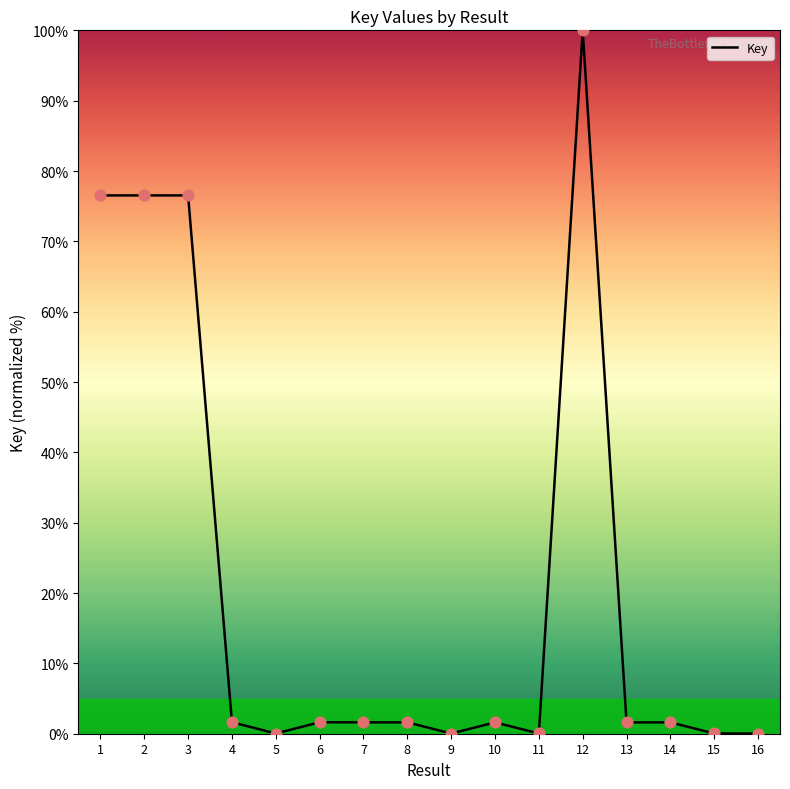

Which has a higher value, 8 or 11?

8